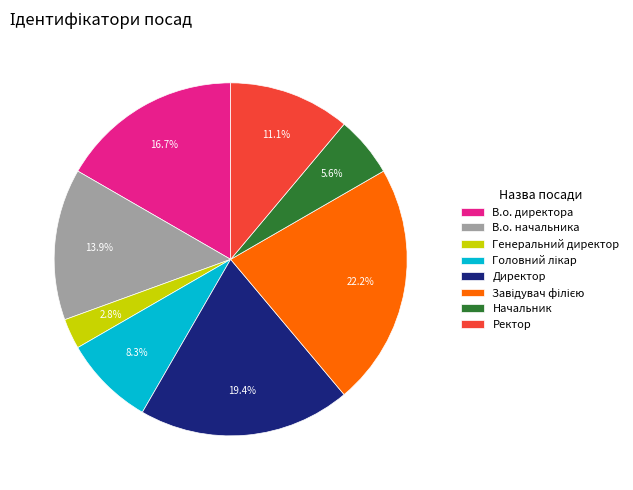

Count the number of slices in the pie.

8